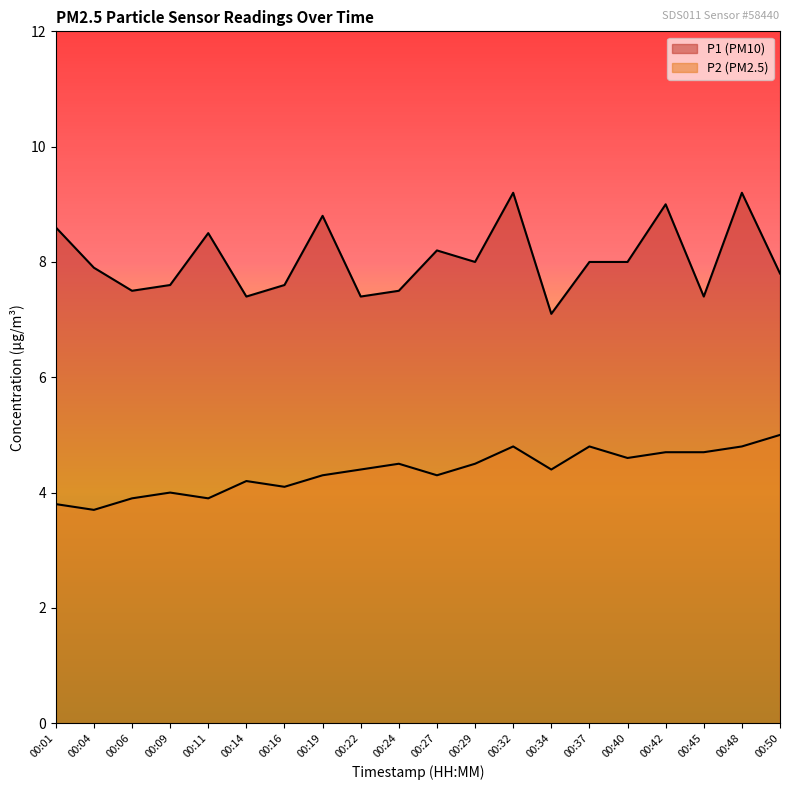

Reading left to right, extract all data points from this chart.

P1: 8.6	7.9	7.5	7.6	8.5	7.4	7.6	8.8	7.4	7.5	8.2	8.0	9.2	7.1	8.0	8.0	9.0	7.4	9.2	7.8
P2: 3.8	3.7	3.9	4.0	3.9	4.2	4.1	4.3	4.4	4.5	4.3	4.5	4.8	4.4	4.8	4.6	4.7	4.7	4.8	5.0